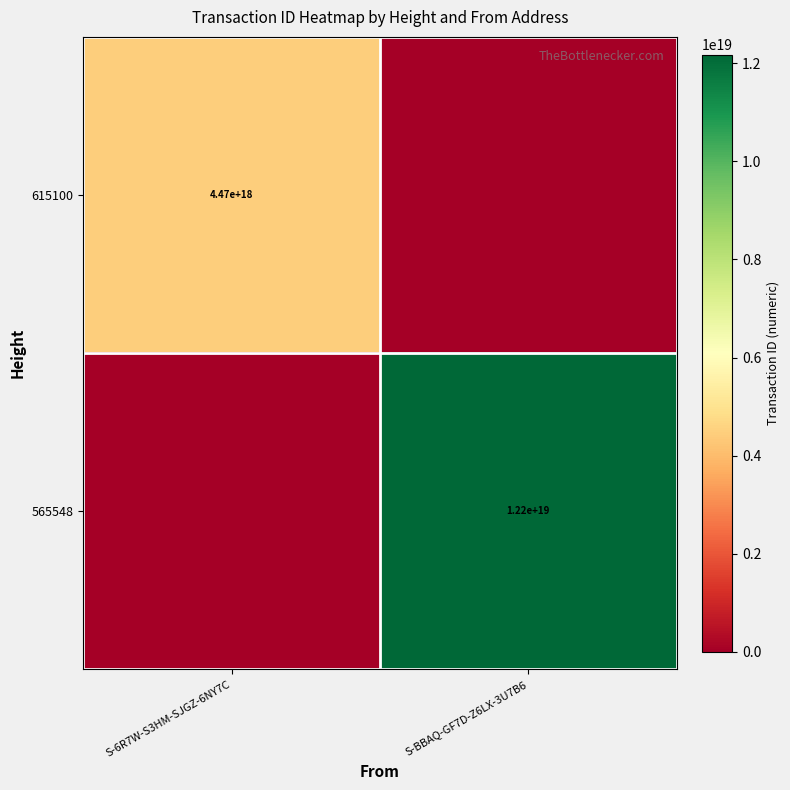

Between S-BBAQ-GF7D-Z6LX-3U7B6 and S-6R7W-S3HM-SJGZ-6NY7C, which is larger?

S-6R7W-S3HM-SJGZ-6NY7C